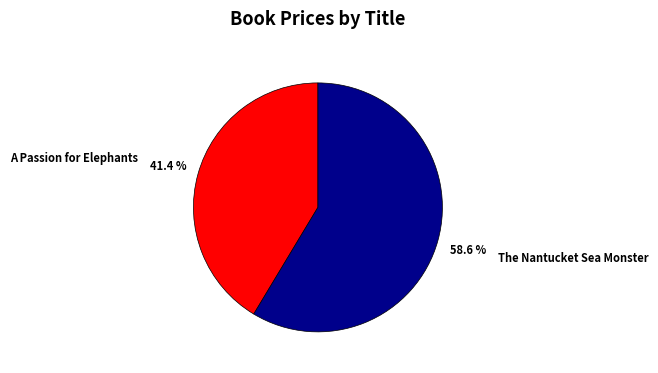

To the nearest percent, what is the difference between the largest and smallest slice percentages?

17%